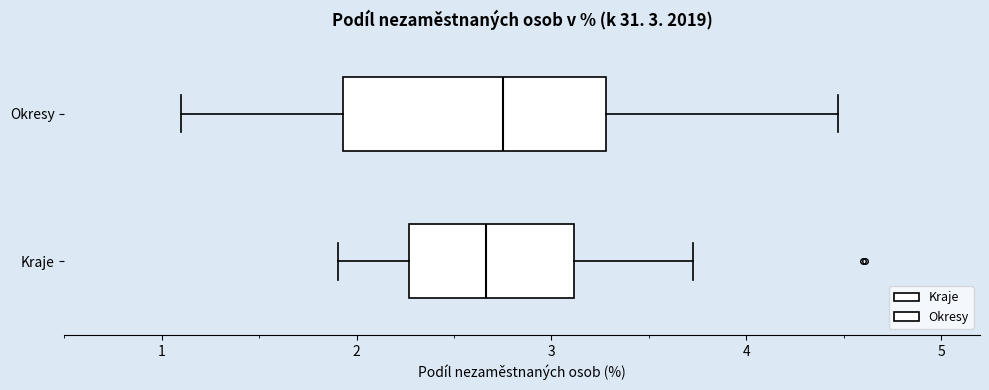

Comparing the boxes themselves (not the whiskers), which one is the widest?

Okresy